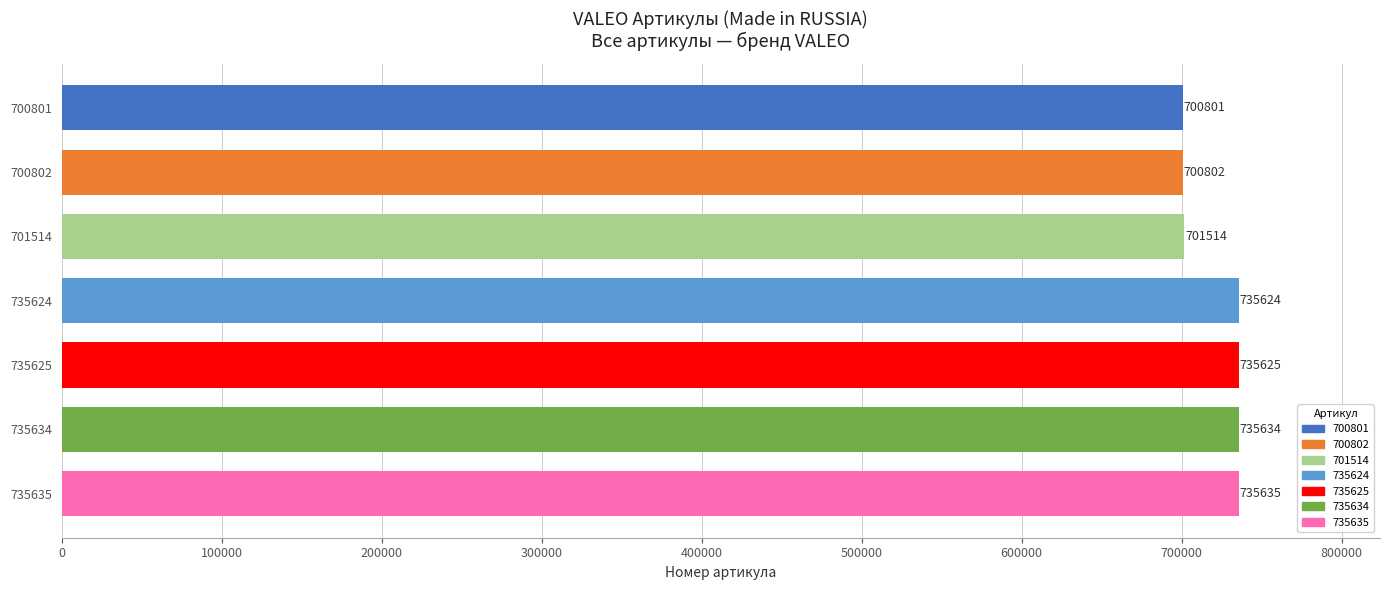

Rank the categories by value from lowest to highest.

700801, 700802, 701514, 735624, 735625, 735634, 735635